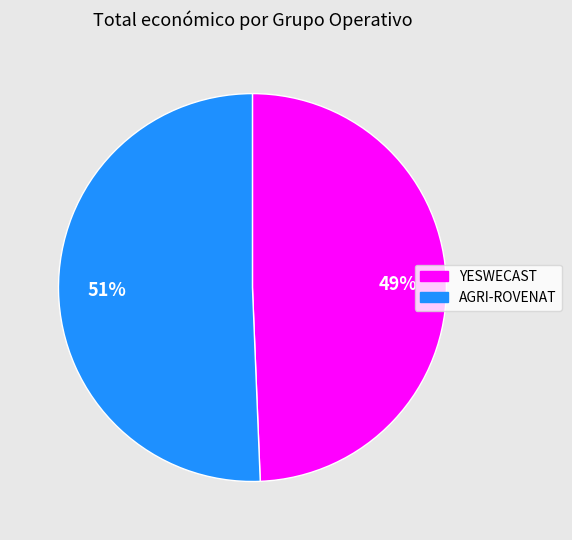

How many segments does this pie chart have?

2